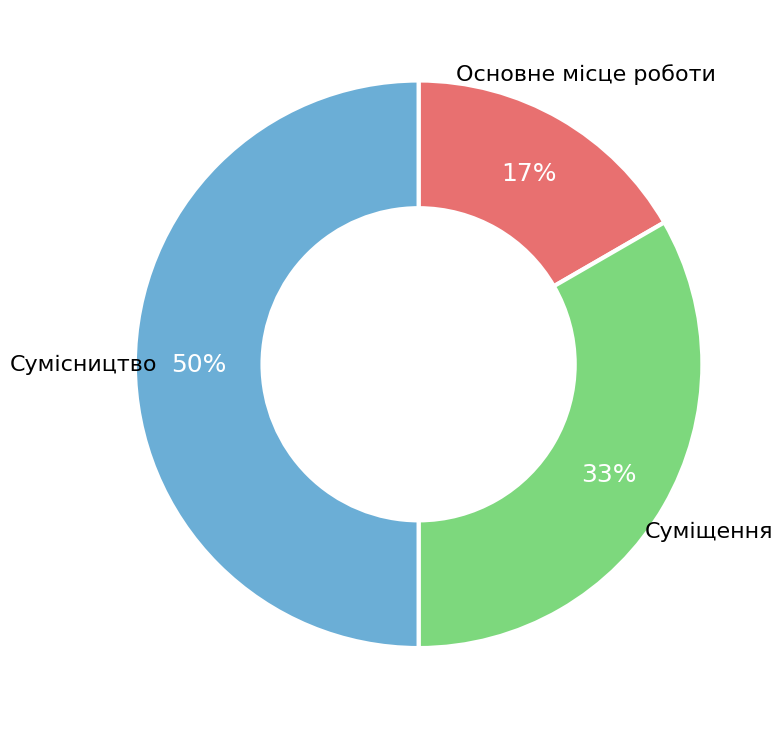

To the nearest percent, what portion does Суміщення represent?

33%